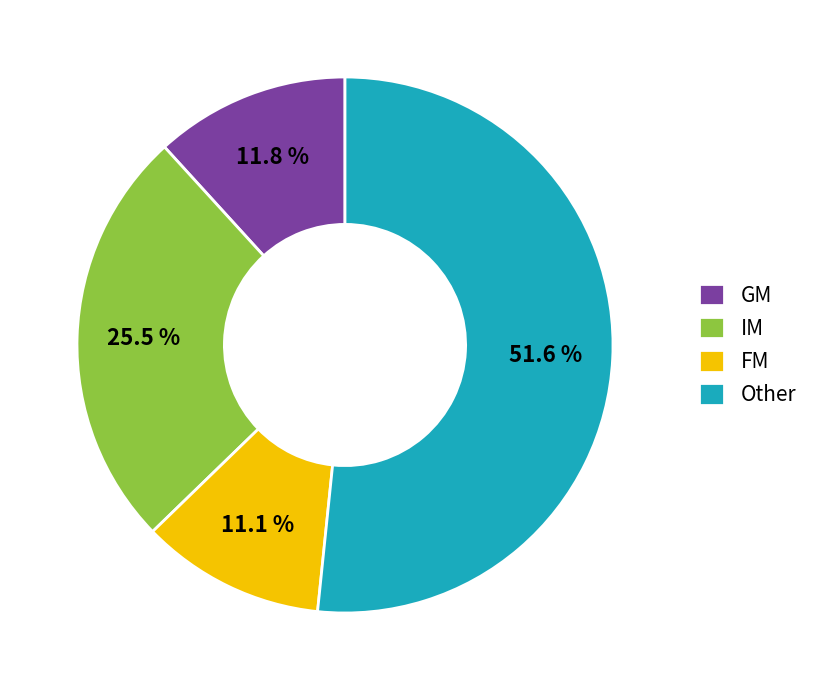

What is the ratio of the value at FM to the value at IM?

0.4